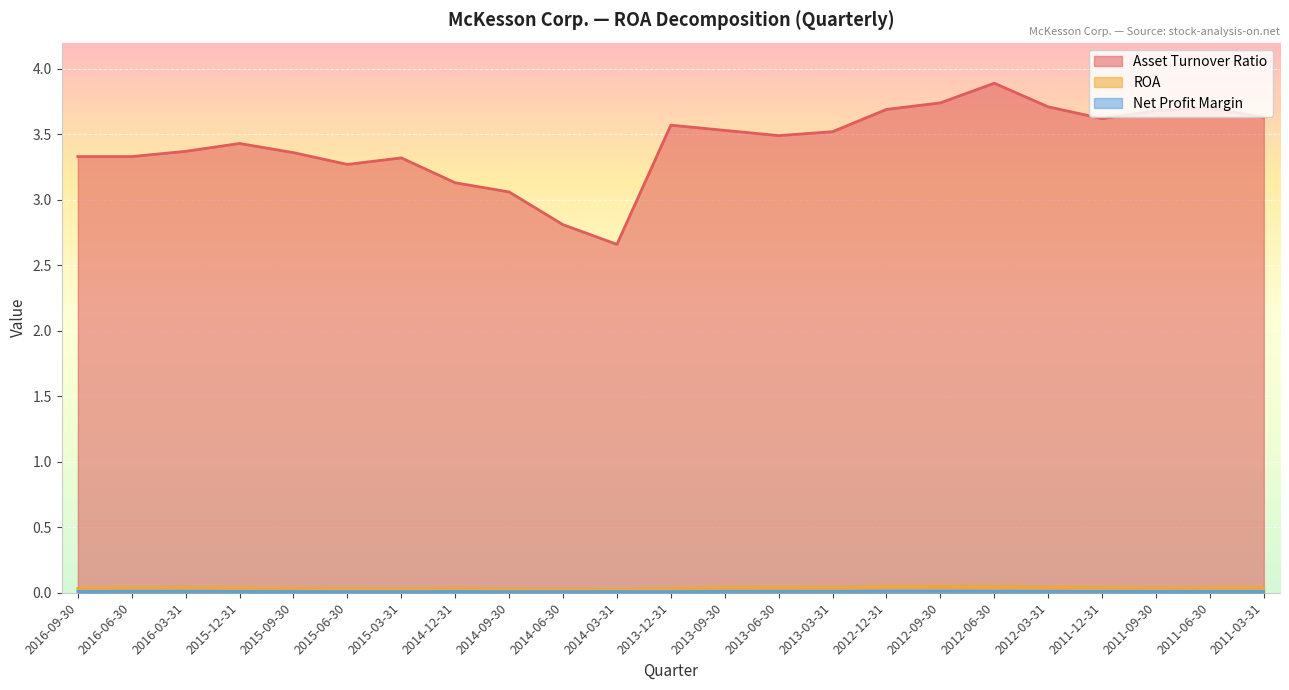

In ROA, how many points are higher than both neighbors (excluding endpoints)?

4